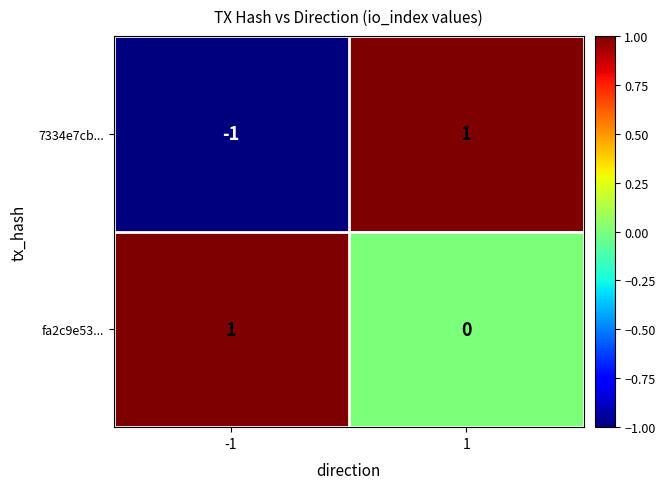

Which series changed the most between -1 and 1?

7334e7cb...